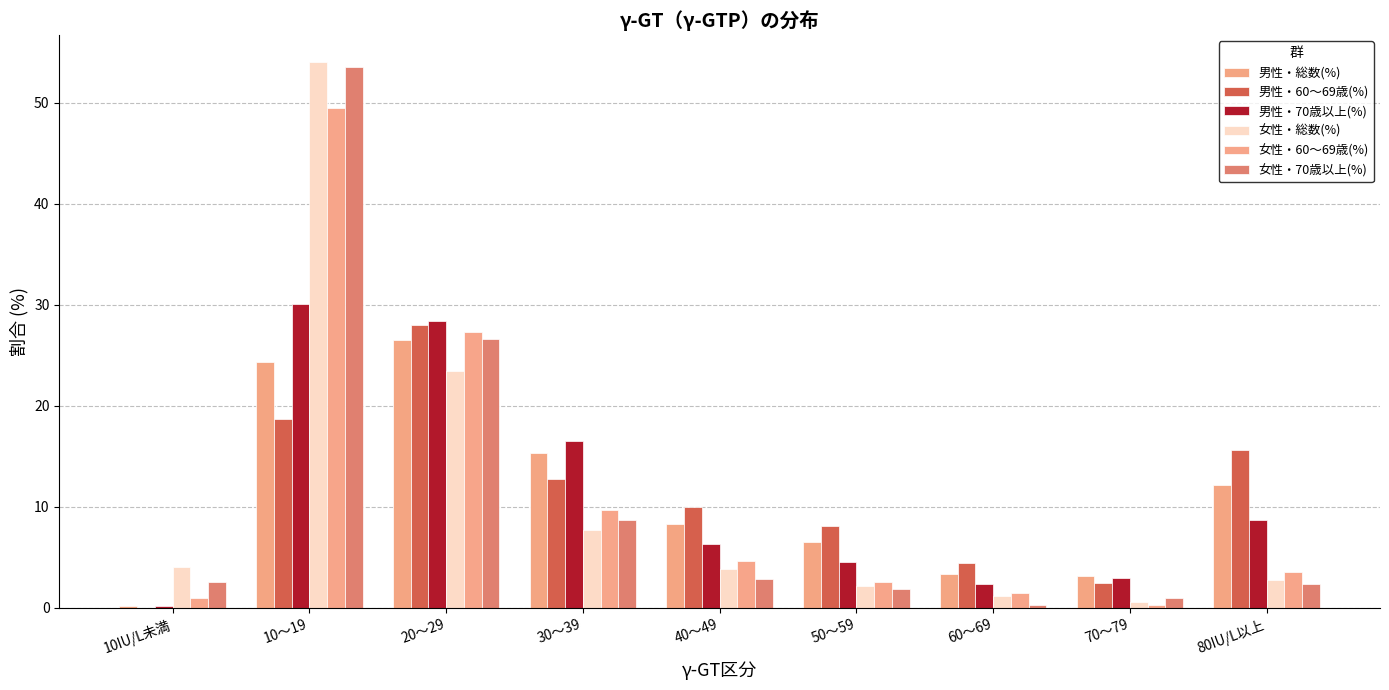

How many groups of bars are there?

9